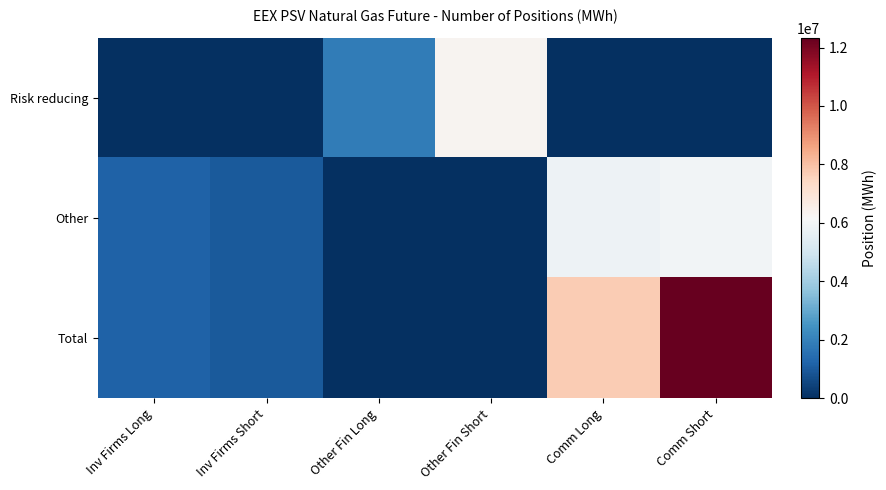

Reading left to right, transcribe all the data shown in this chart.

Risk reducing: Inv Firms Long=0	Inv Firms Short=0	Other Fin Long=1870752	Other Fin Short=6331656	Comm Long=0	Comm Short=0
Other: Inv Firms Long=1202712	Inv Firms Short=1008960	Other Fin Long=0	Other Fin Short=0	Comm Long=5830752	Comm Short=5986200
Total: Inv Firms Long=1202712	Inv Firms Short=1008960	Other Fin Long=0	Other Fin Short=0	Comm Long=7701504	Comm Short=12317856